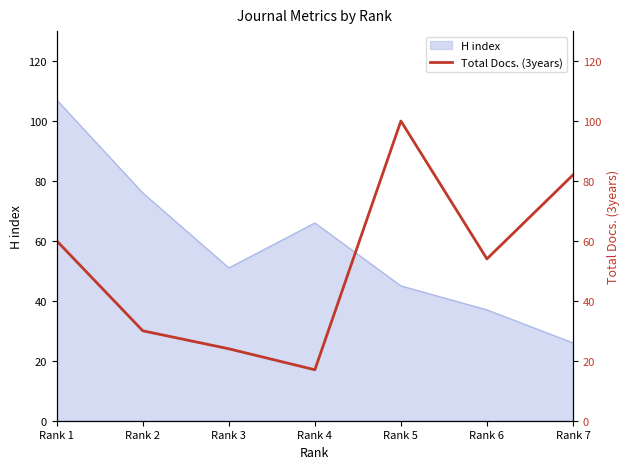

How many values exceed 54?

3